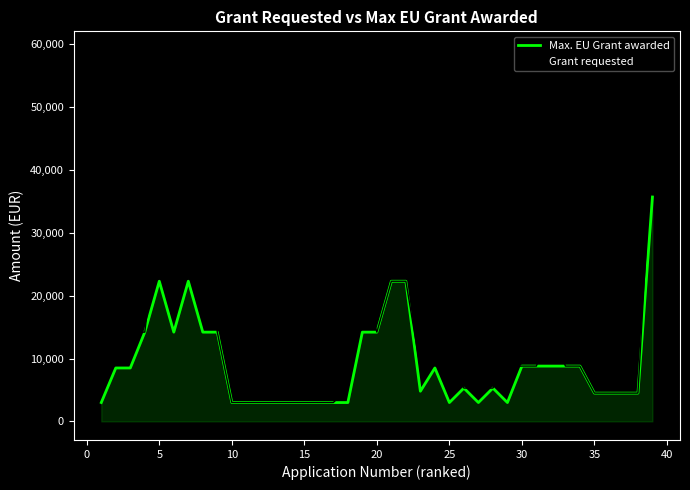

Which series has the widest spread of values?

Grant requested